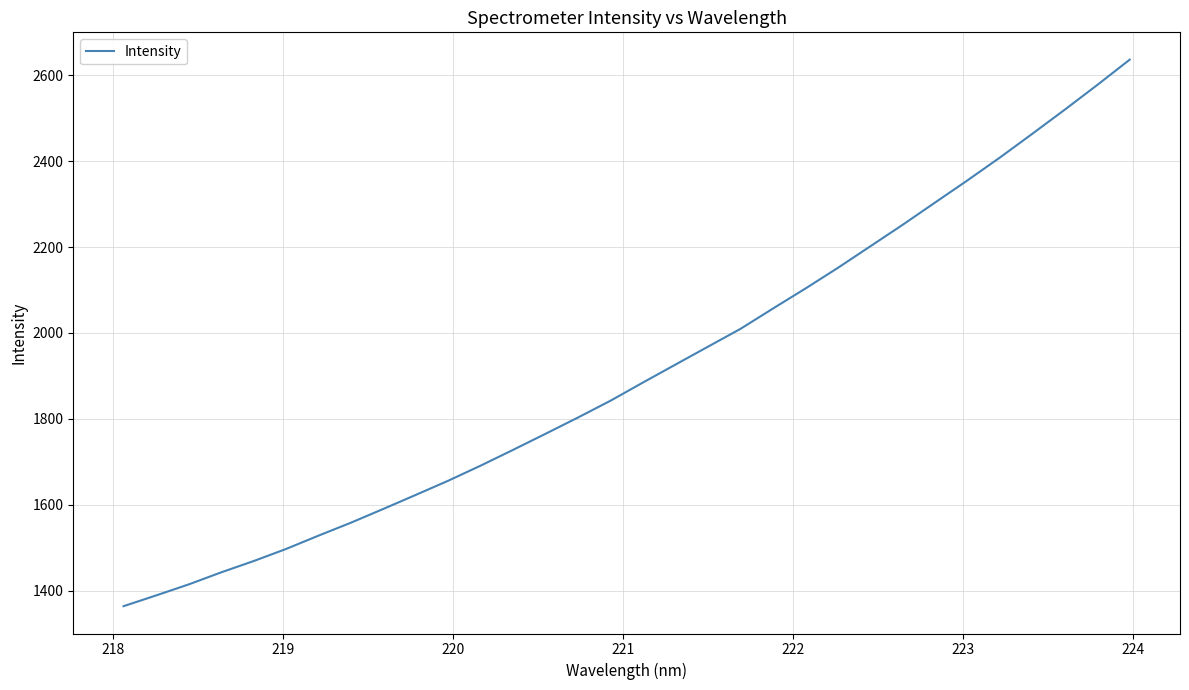

What is the greatest value displayed?

2636.6